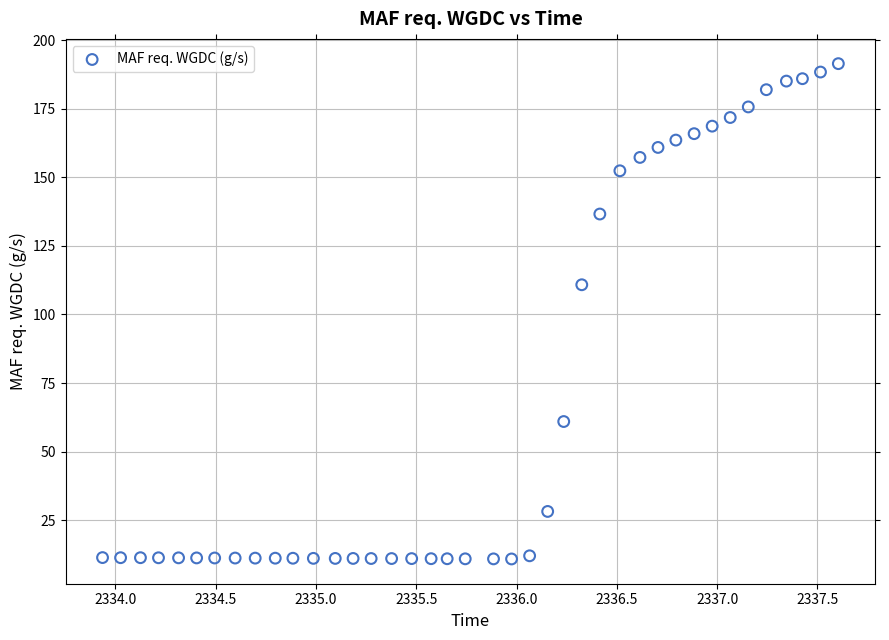

What is the range of X values (max minus min)?

3.7